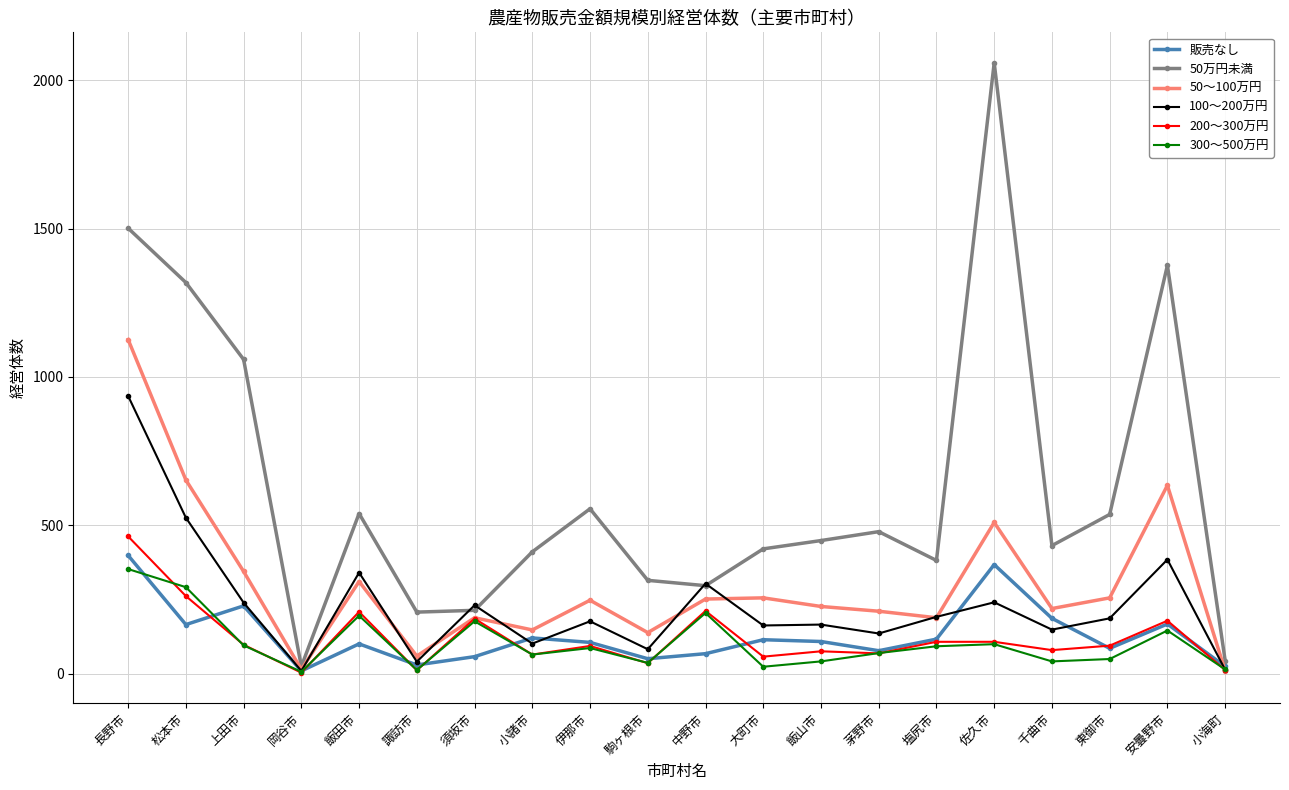

What is the difference between the 200～300万円 values at 飯山市 and 小海町?

63